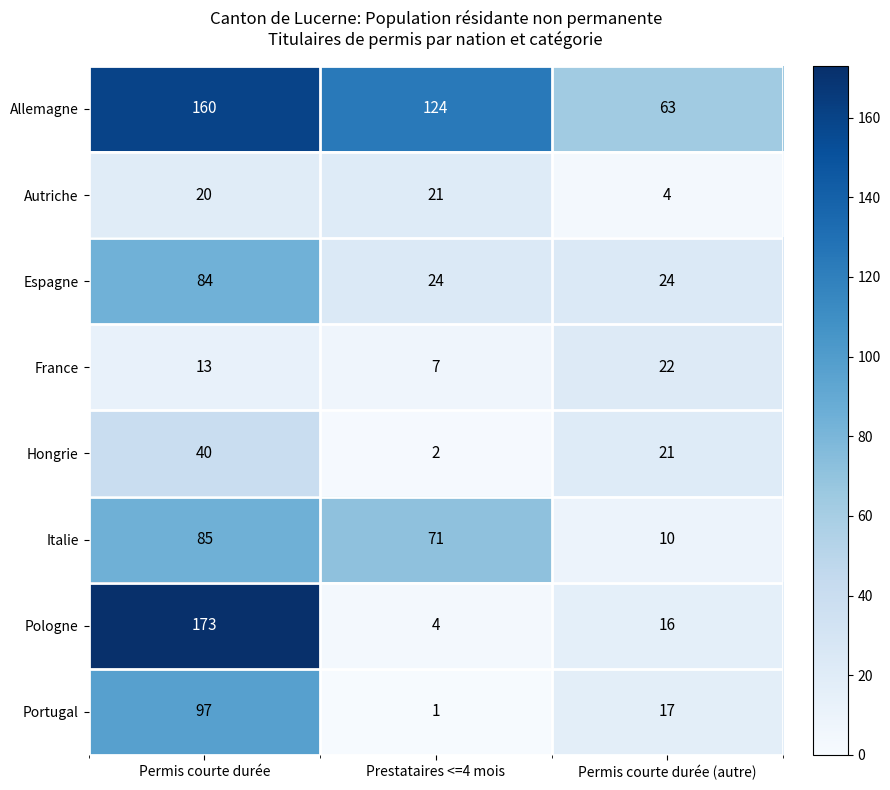

What value does the Pologne series have at Permis courte durée, to the nearest 50?

150